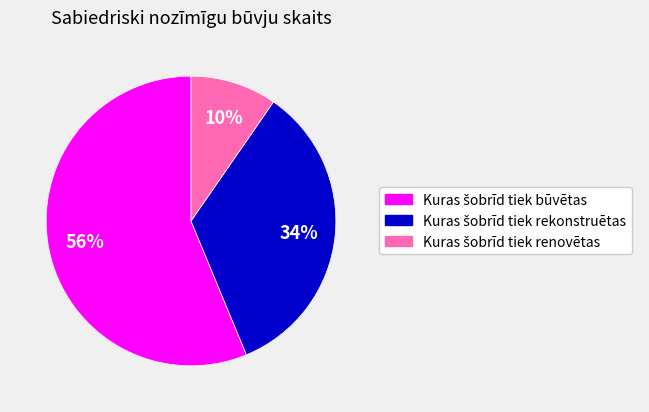

How many slices are in this pie chart?

3